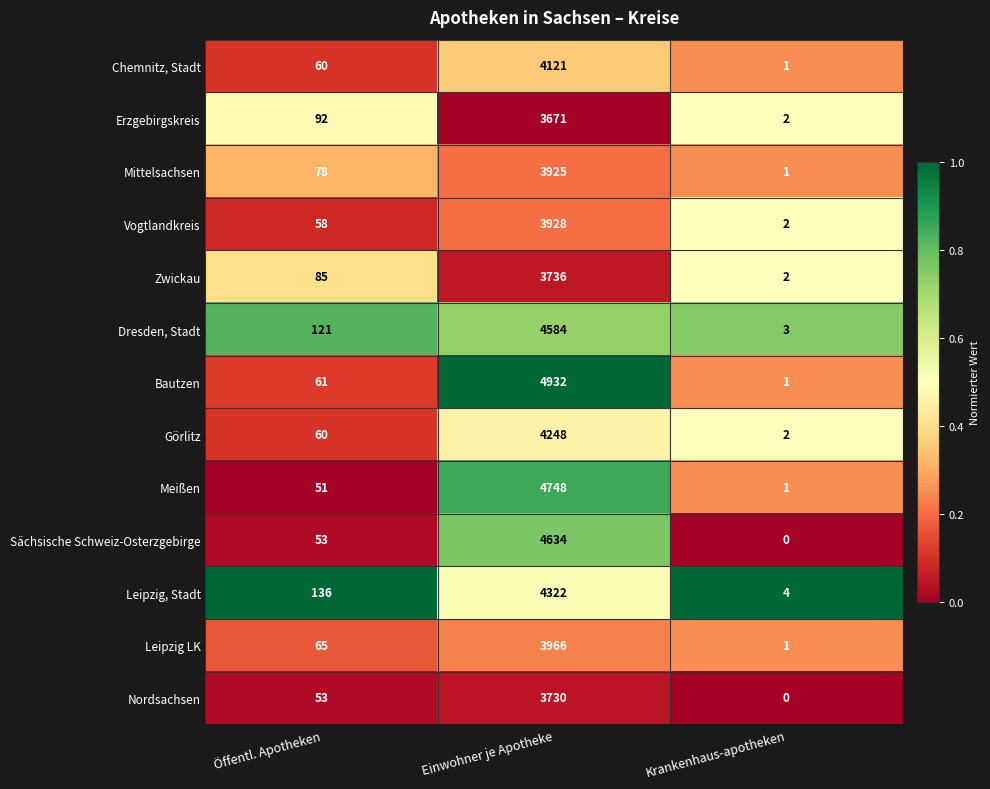

At which category does the chart reach its peak across all series?

Einwohner je Apotheke